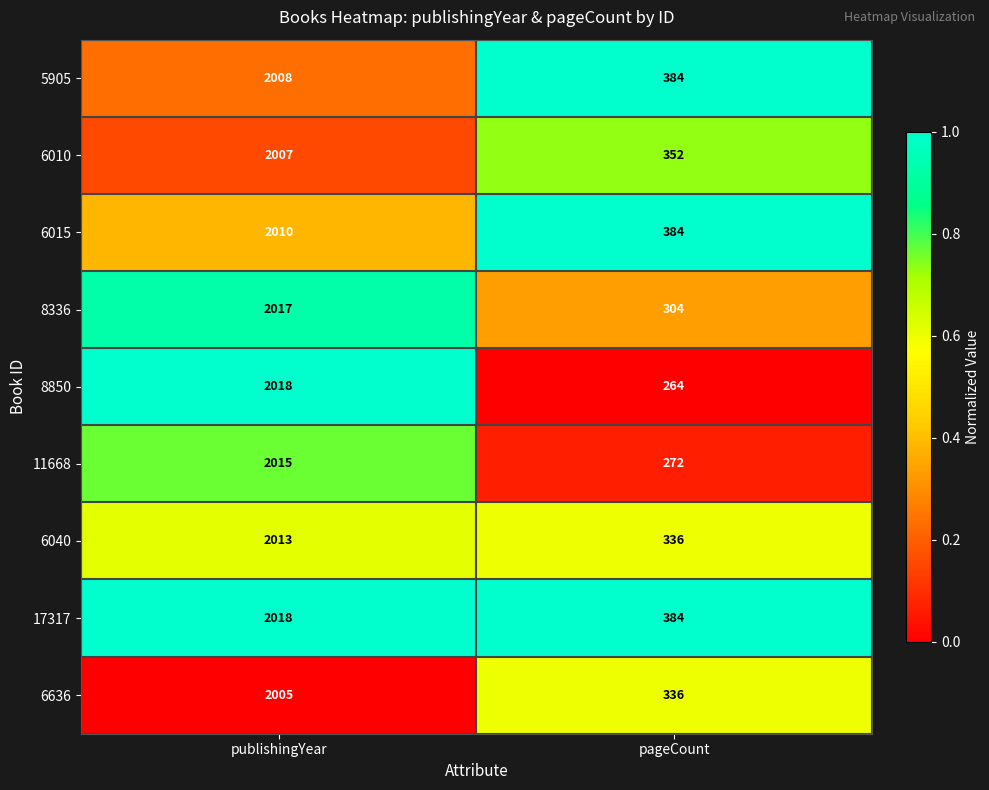

At which category does the chart reach its minimum across all series?

pageCount